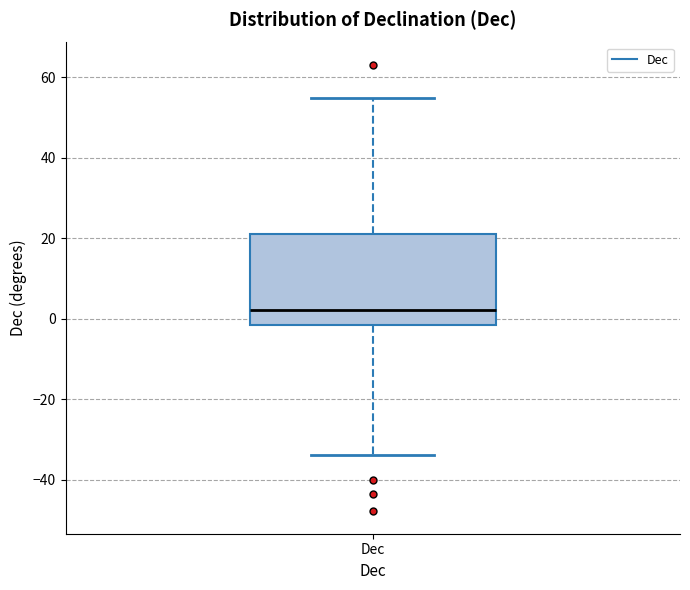

Where is the lower edge of the box for Dec on the y-axis? The values are not printed on the chart, so give them approximately, as read against the axis.

-2